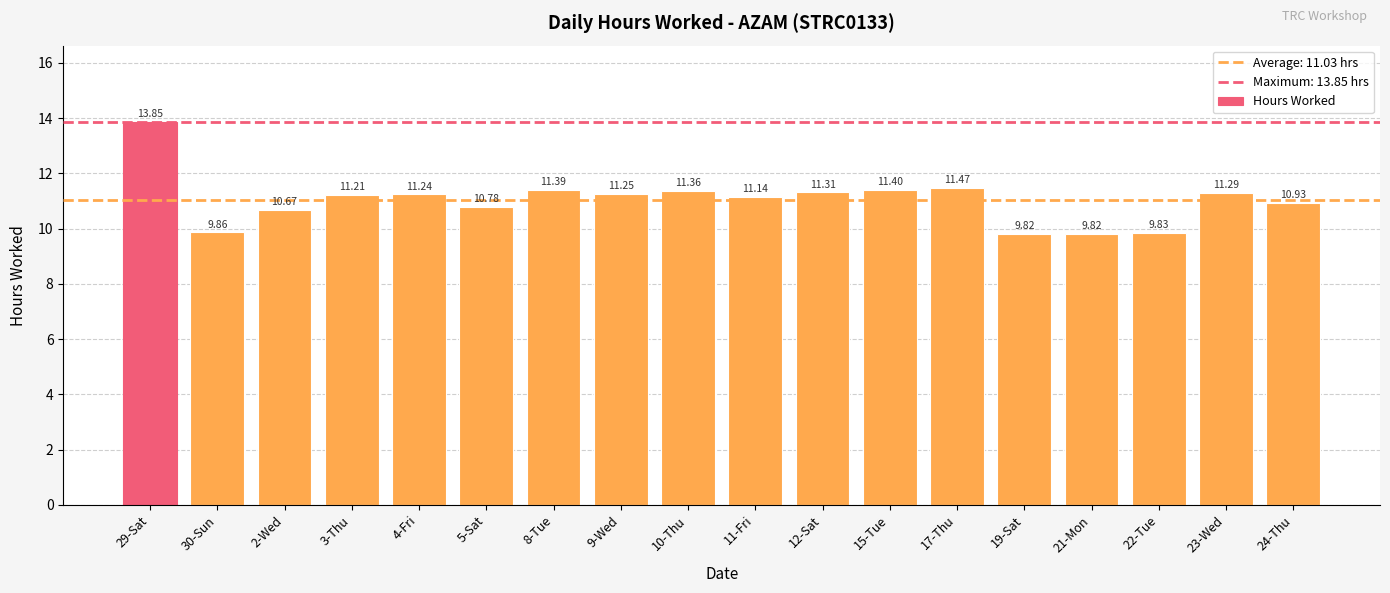

What value does the data have at 8-Tue?

11.4